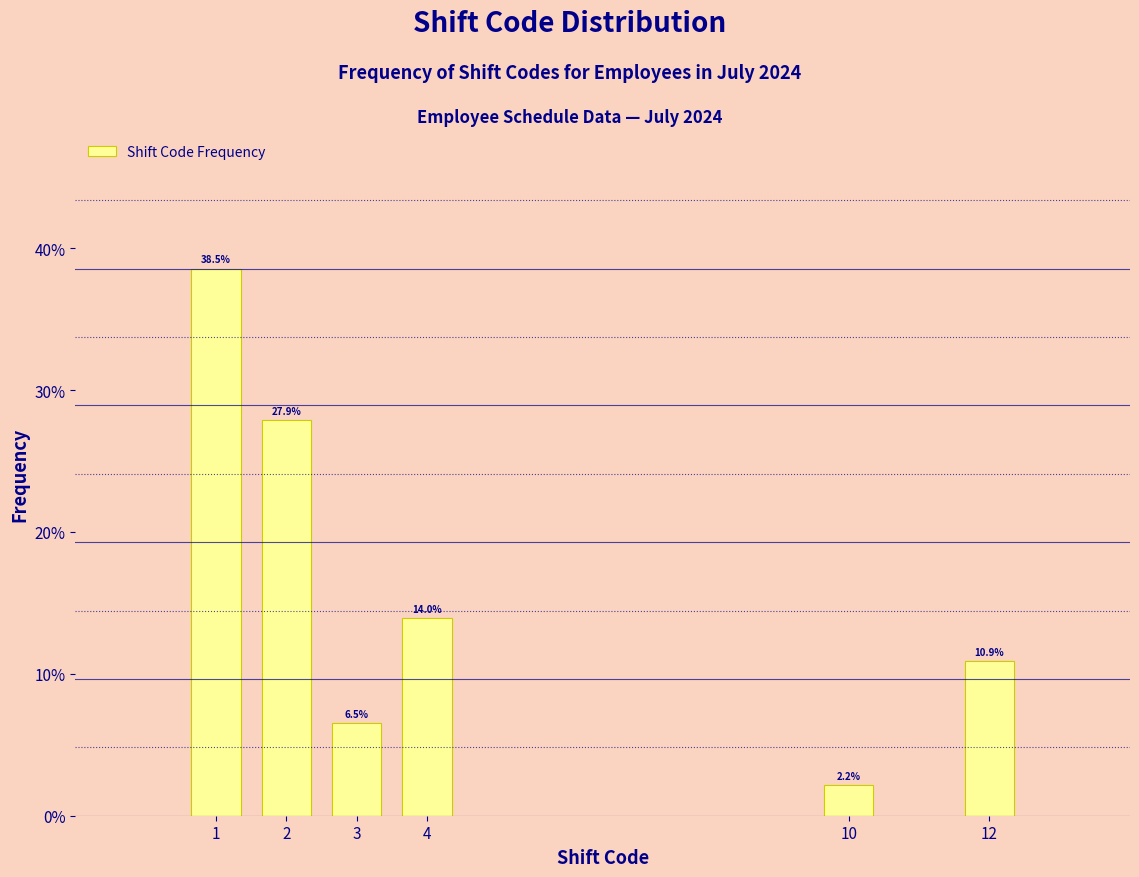

Reading left to right, extract all data points from this chart.

1=38.5	2=27.9	3=6.5	4=14.0	10=2.2	12=10.9